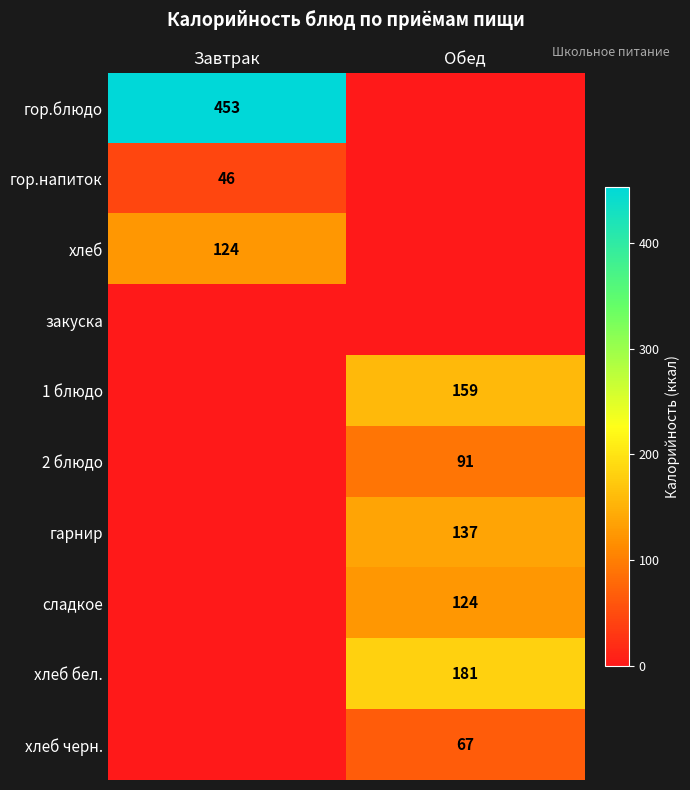

The value of гор.напиток at Завтрак is 46. True or false?

True